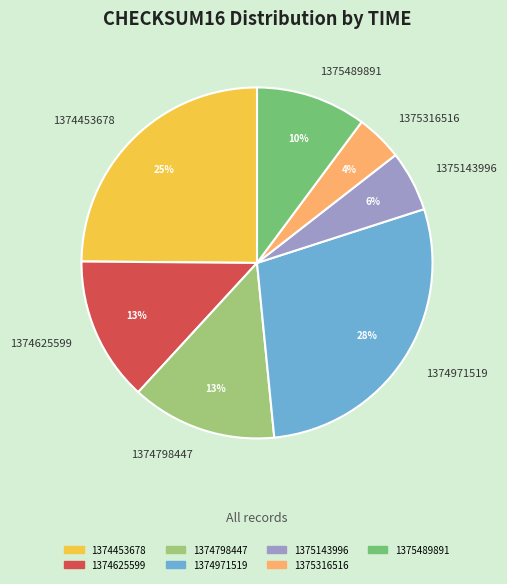

To the nearest percent, what percentage of the pie is 1374798447?

13%